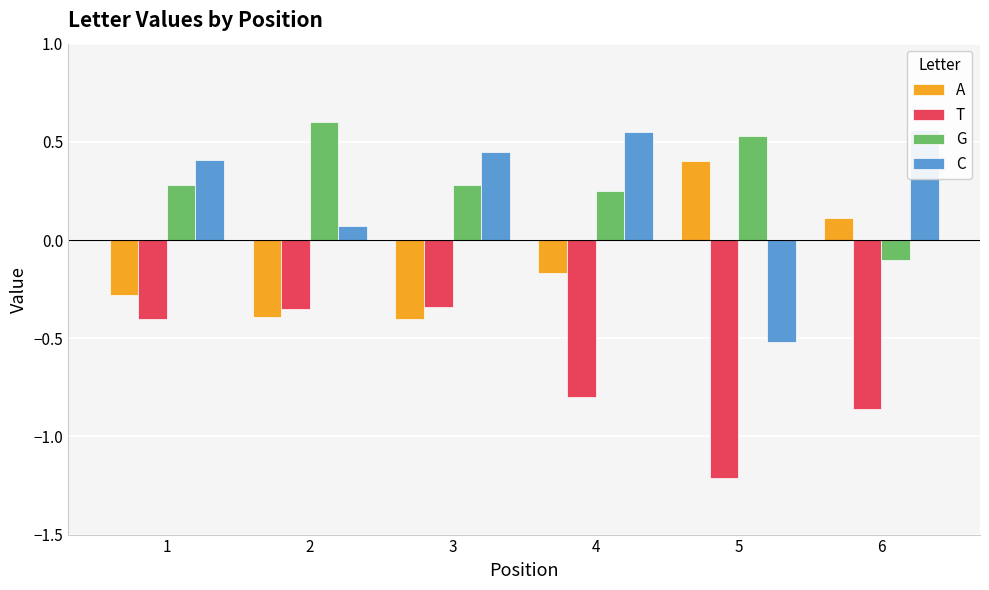

Reading left to right, extract all data points from this chart.

A: -0.3	-0.4	-0.4	-0.2	0.4	0.1
T: -0.4	-0.3	-0.3	-0.8	-1.2	-0.9
G: 0.3	0.6	0.3	0.2	0.5	-0.1
C: 0.4	0.1	0.5	0.6	-0.5	0.6